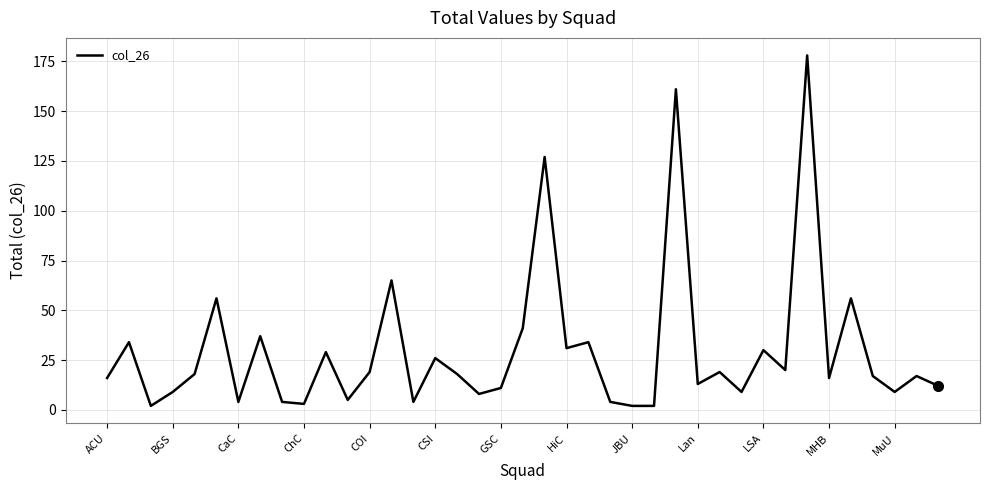

What is the difference between the maximum and minimum values?

176